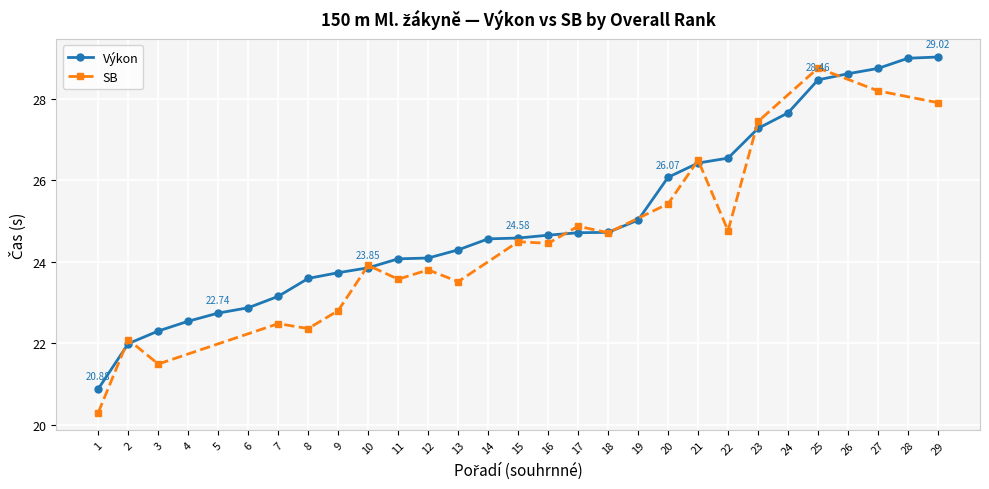

Which category has the highest value across all series?

29